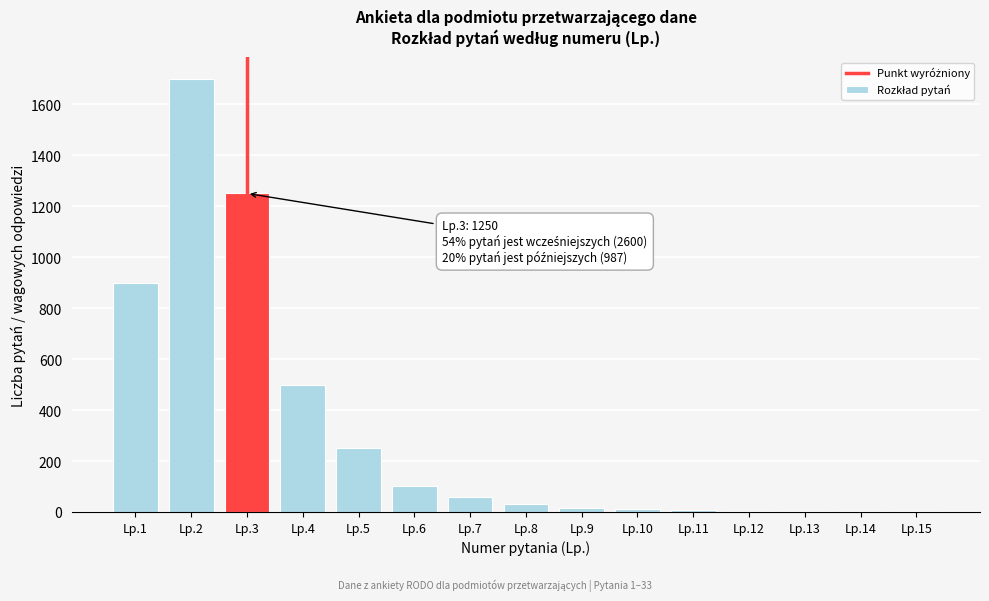

What is the greatest value displayed?

1700